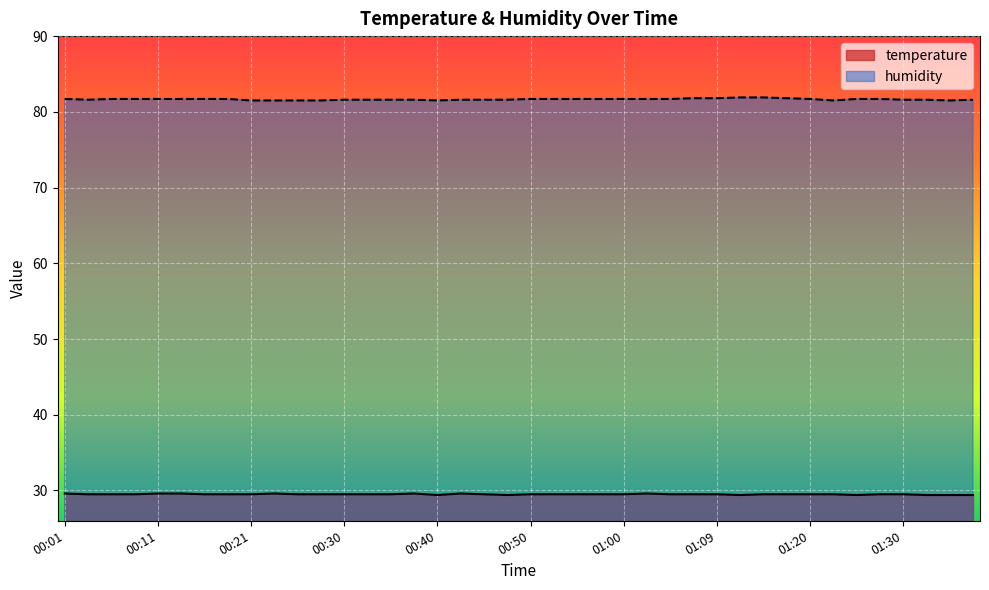

Reading left to right, list all the values displayed in this chart.

temperature: 00:01=29.6	00:03=29.5	00:06=29.5	00:08=29.5	00:11=29.6	00:13=29.6	00:16=29.5	00:18=29.5	00:21=29.5	00:23=29.6	00:25=29.5	00:28=29.5	00:30=29.5	00:33=29.5	00:35=29.5	00:38=29.6	00:40=29.4	00:42=29.6	00:45=29.5	00:47=29.4	00:50=29.5	00:52=29.5	00:55=29.5	00:57=29.5	01:00=29.5	01:02=29.6	01:04=29.5	01:07=29.5	01:09=29.5	01:12=29.4	01:15=29.5	01:17=29.5	01:20=29.5	01:23=29.5	01:26=29.4	01:28=29.5	01:30=29.5	01:33=29.4	01:35=29.4	01:38=29.4
humidity: 00:01=81.7	00:03=81.6	00:06=81.7	00:08=81.7	00:11=81.7	00:13=81.7	00:16=81.7	00:18=81.7	00:21=81.5	00:23=81.5	00:25=81.5	00:28=81.5	00:30=81.6	00:33=81.6	00:35=81.6	00:38=81.6	00:40=81.5	00:42=81.6	00:45=81.6	00:47=81.6	00:50=81.7	00:52=81.7	00:55=81.7	00:57=81.7	01:00=81.7	01:02=81.7	01:04=81.7	01:07=81.8	01:09=81.8	01:12=81.9	01:15=81.9	01:17=81.8	01:20=81.7	01:23=81.5	01:26=81.7	01:28=81.7	01:30=81.6	01:33=81.6	01:35=81.5	01:38=81.6